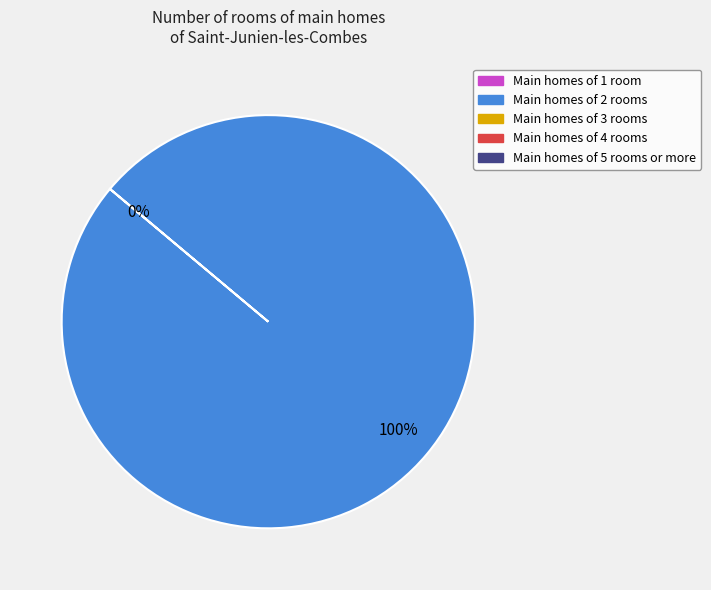

Is there any slice that represents more than half of the pie?

Yes